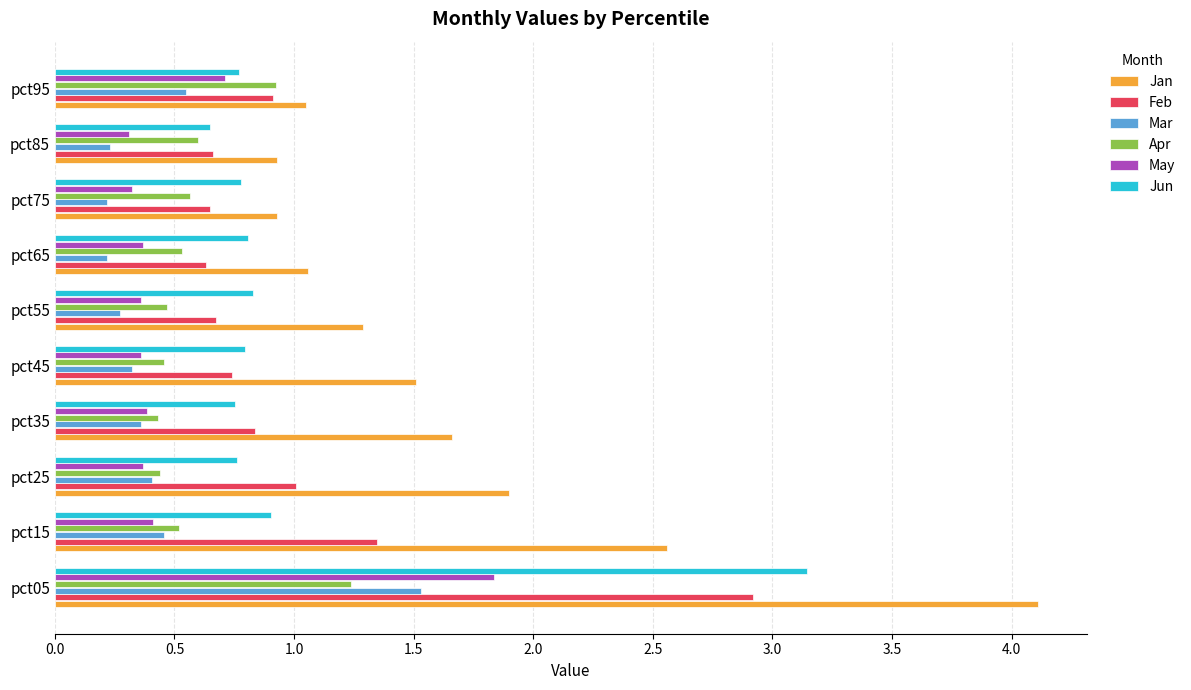

Is the value of Apr at pct25 greater than the value of Feb at pct55?

No